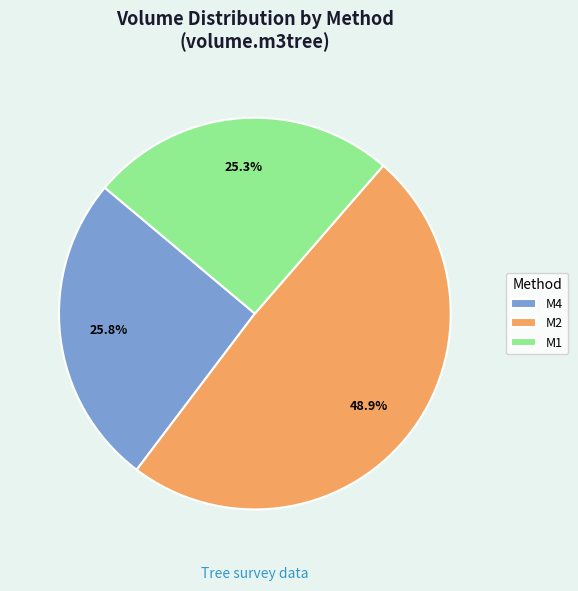

Combined, do M4 and M1 account for over 50%?

Yes